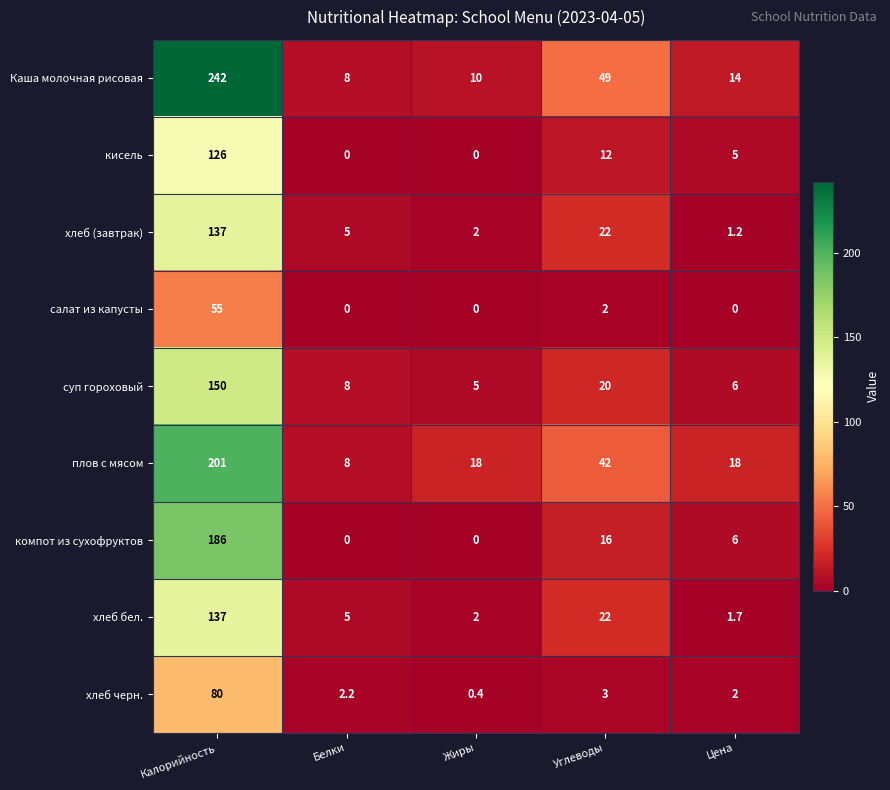

At which label does хлеб черн. first exceed 2?

Калорийность